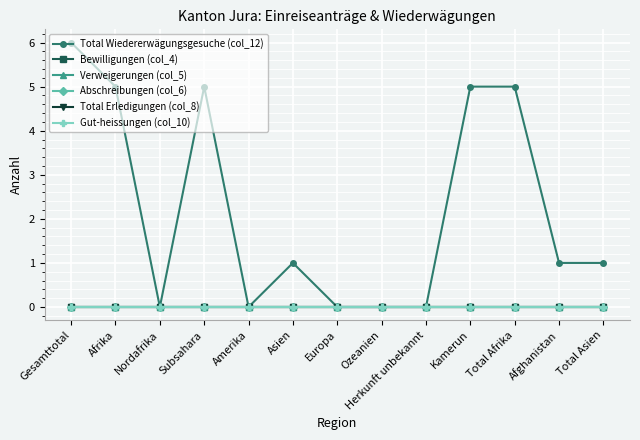

True or false: Total Wiedererwägungsgesuche (col_12) has more than 1 interior local peaks.

True